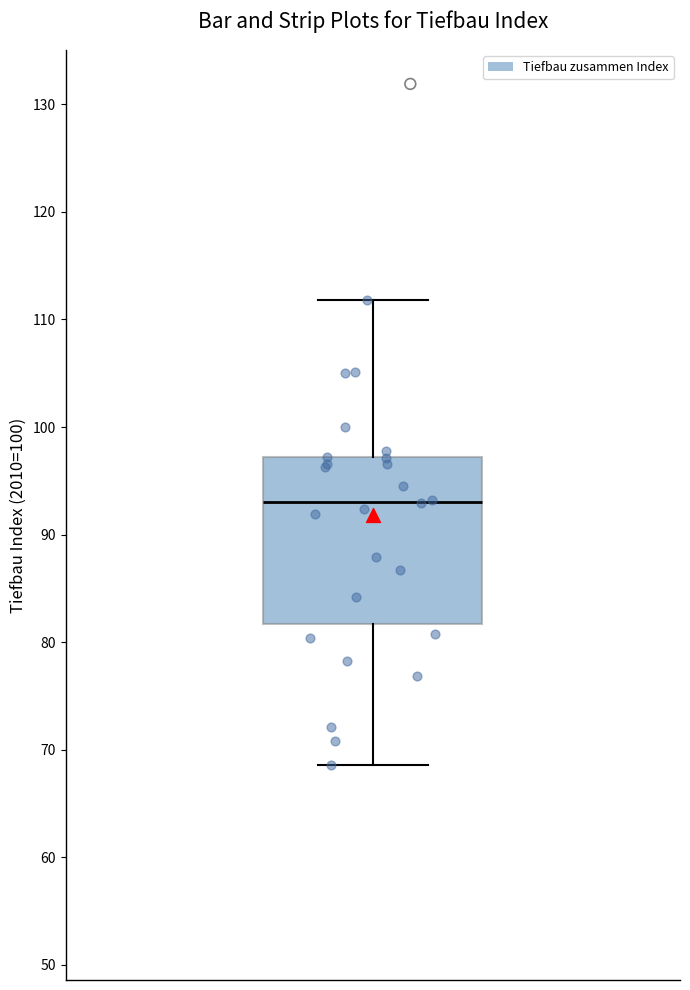

Transcribe this box plot: give where the median line is, the range the box spans, and where the two whiskers end, as read against the y-axis. The values are not printed on the chart, so give them approximately, as read against the axis.

median 93, box 82 to 97, whiskers 69 to 112